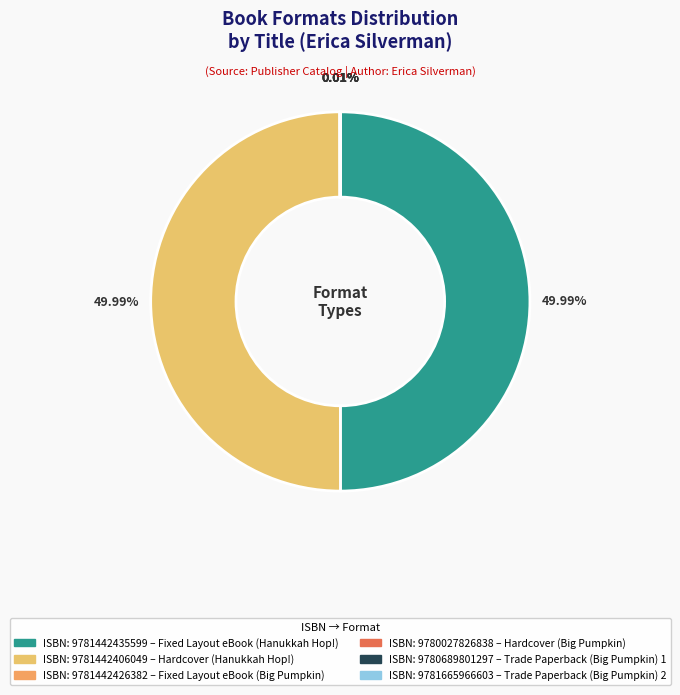

How many slices are in this pie chart?

6